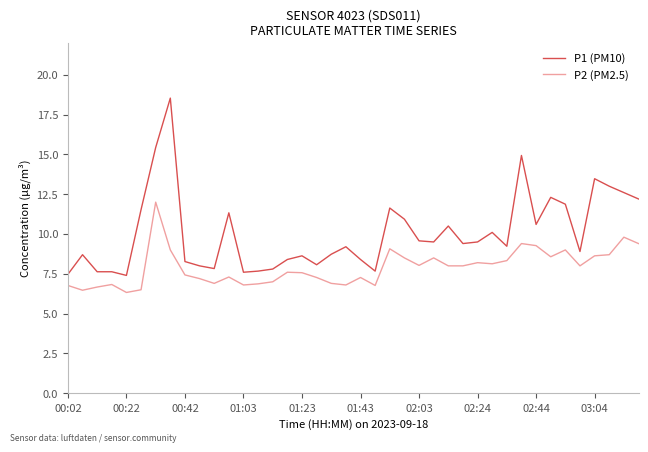

Which series has the largest total across all categories?

P1 (PM10)